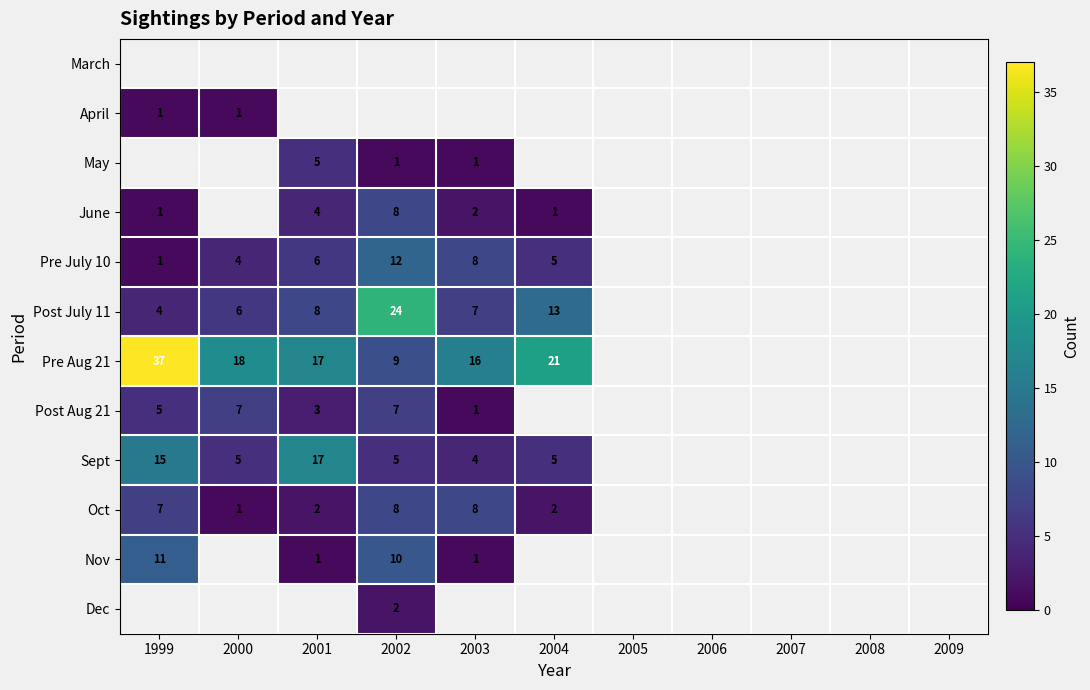

How many series are shown in this chart?

12